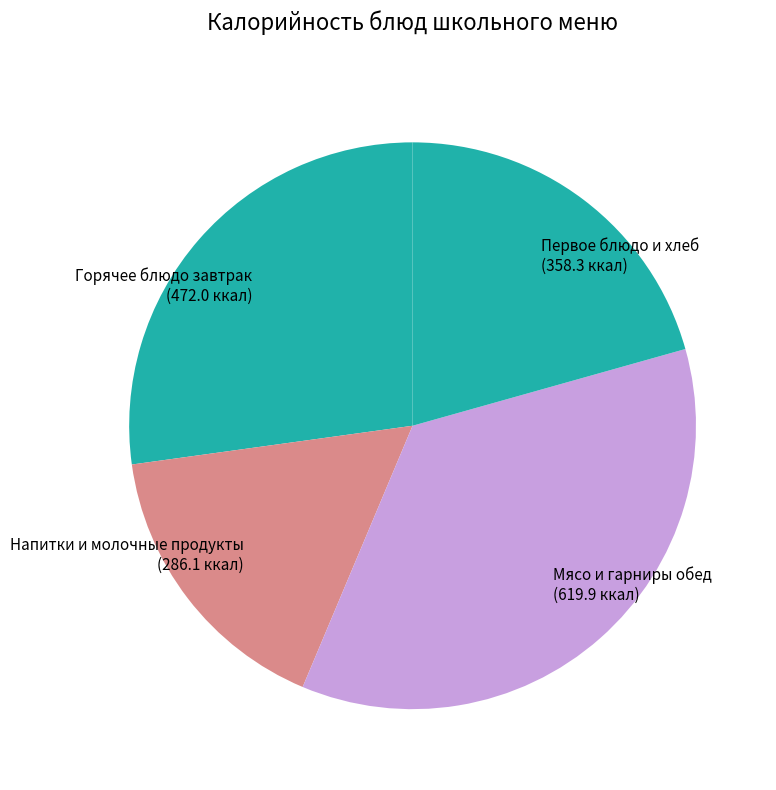

Does any single category account for the majority?

No